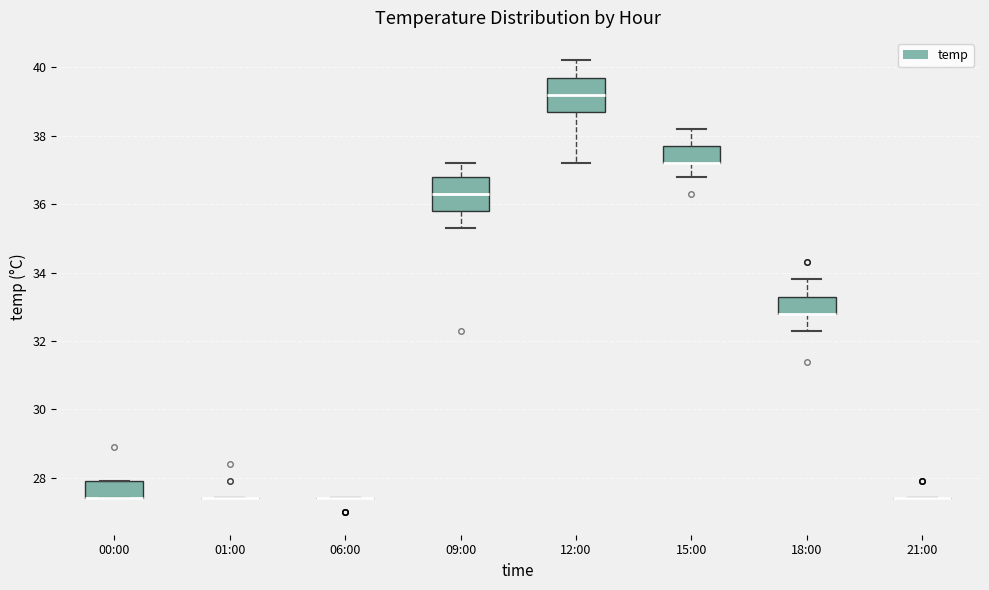

Where is the upper edge of the box for 00:00 on the y-axis? The values are not printed on the chart, so give them approximately, as read against the axis.

28.0